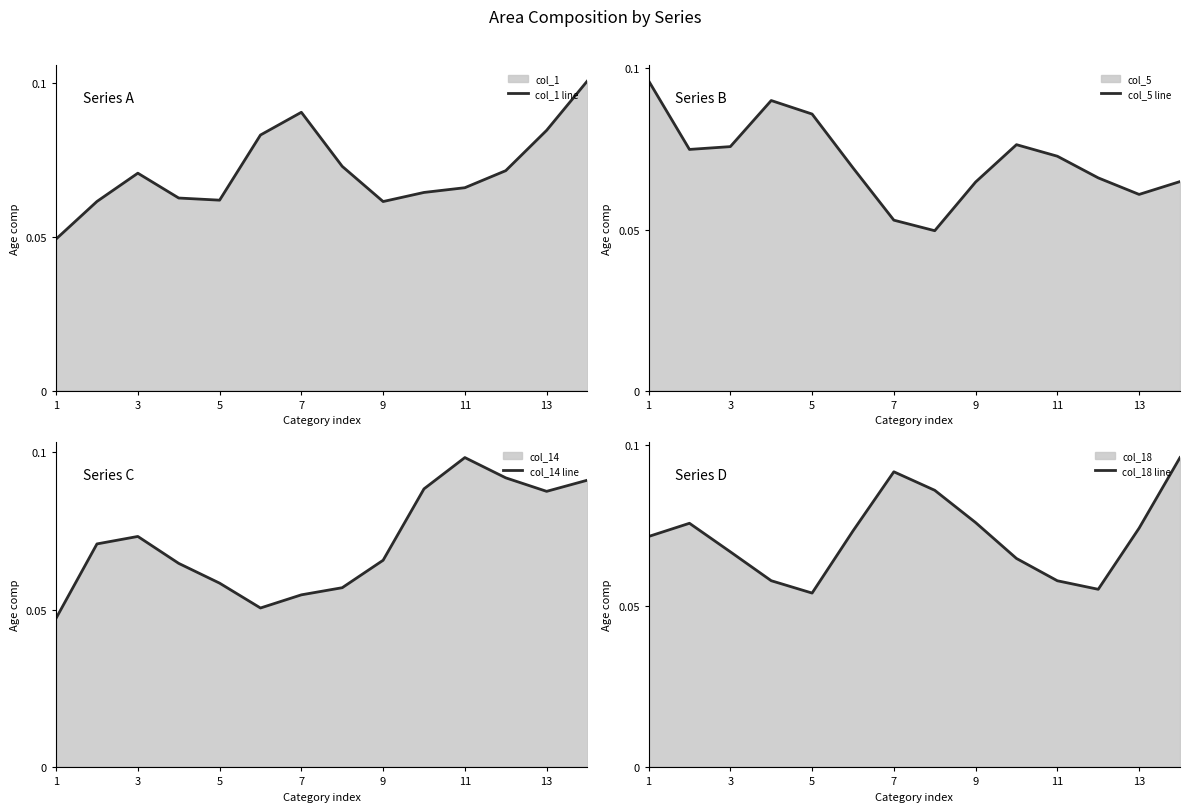

At which label does col_14 line reach its peak?

11